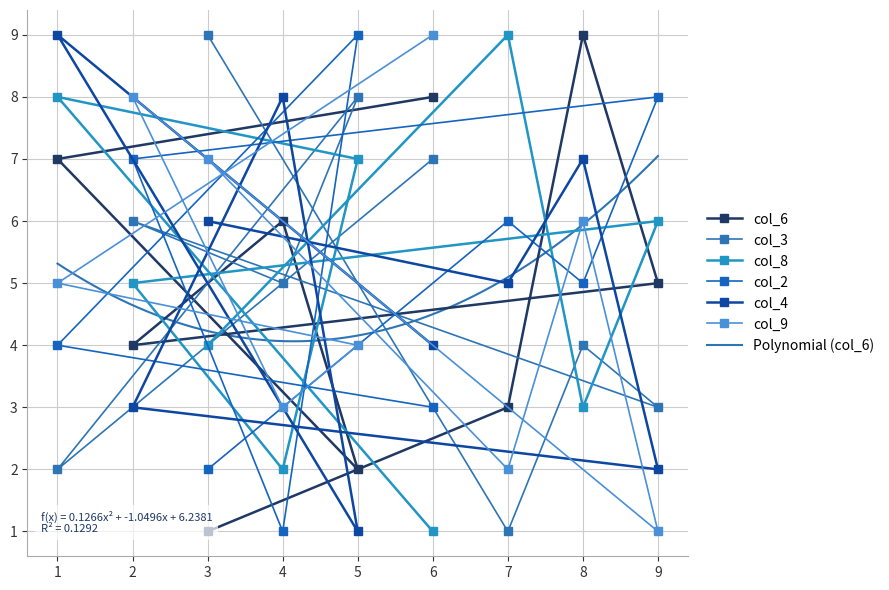

Reading left to right, what are all the values shown in this chart?

col_6: 6=8	1=7	5=2	4=6	2=4	9=5	8=9	7=3	3=1
col_3: 6=7	1=2	5=8	4=5	2=6	9=3	8=4	7=1	3=9
col_8: 6=1	1=8	5=7	4=2	2=5	9=6	8=3	7=9	3=4
col_2: 6=3	1=4	5=9	4=1	2=7	9=8	8=5	7=6	3=2
col_4: 6=4	1=9	5=1	4=8	2=3	9=2	8=7	7=5	3=6
col_9: 6=9	1=5	5=4	4=3	2=8	9=1	8=6	7=2	3=7